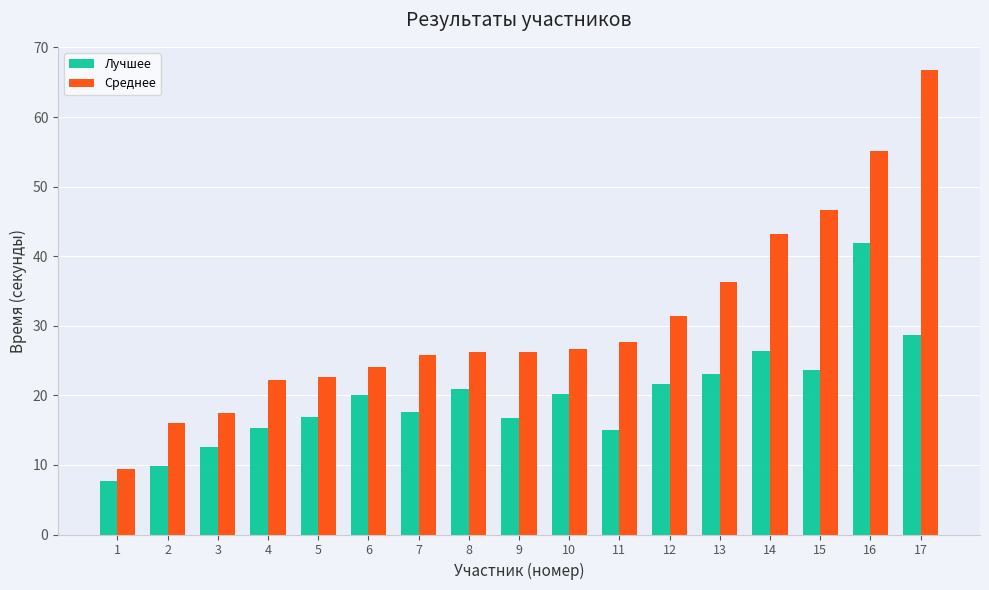

At which label does Лучшее reach its peak?

16